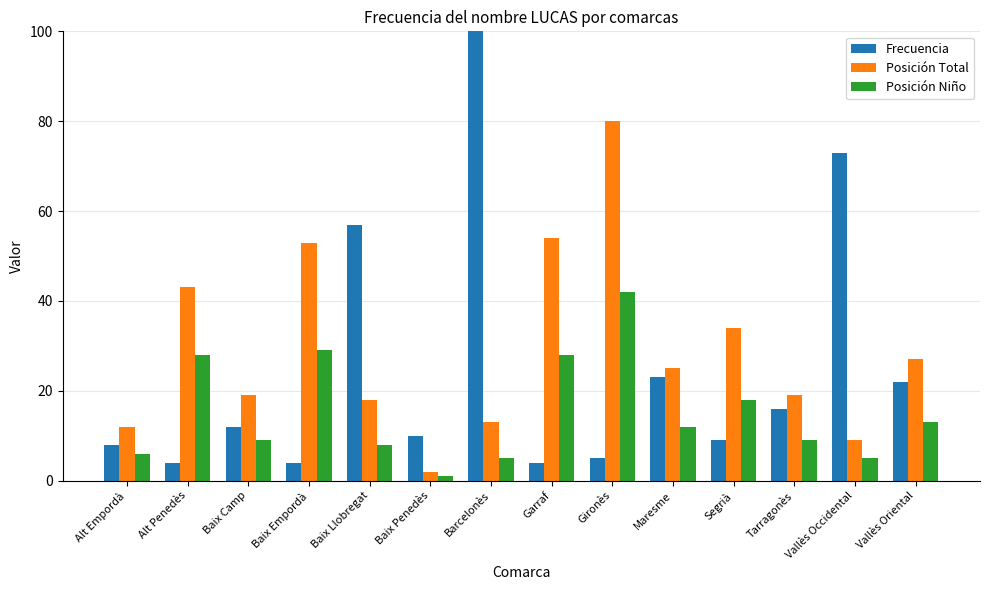

Count the number of data series in this chart.

3